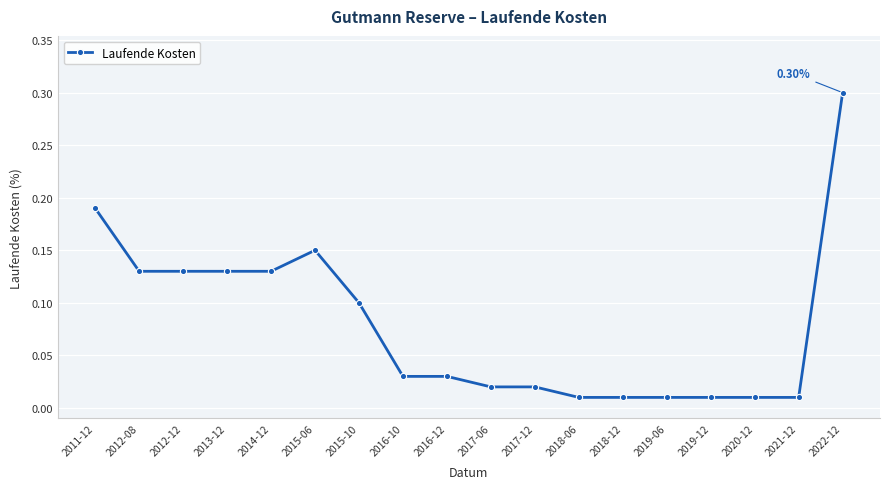

How many lines are shown in the chart?

1